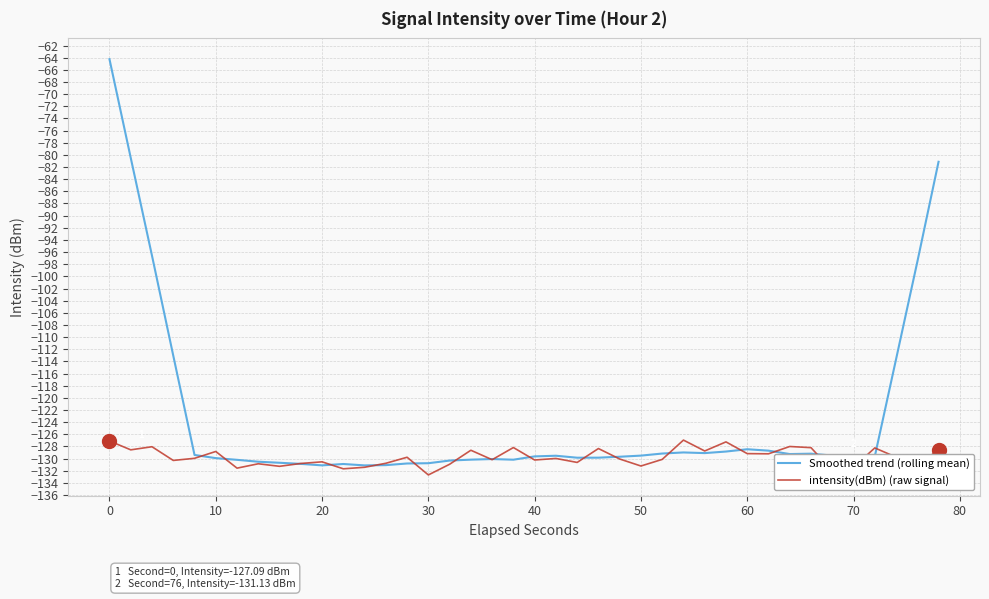

What is the maximum value for Smoothed trend (rolling mean)?

-64.2